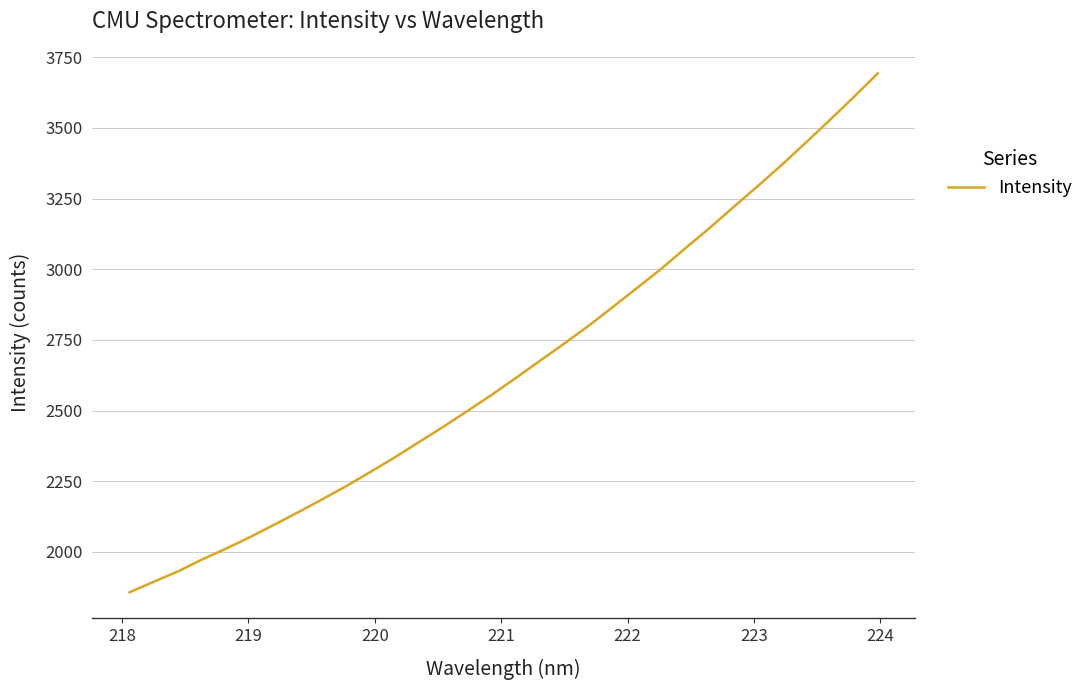

What is the maximum value shown in the chart?

3693.2